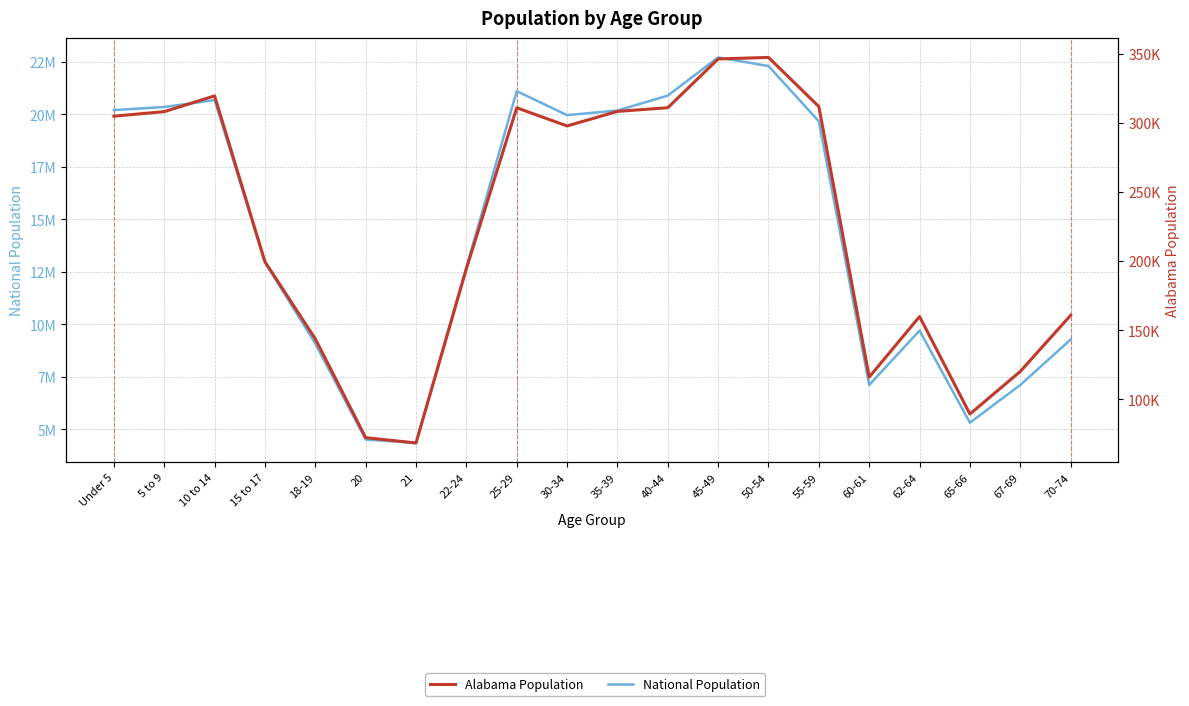

True or false: Alabama Population and National Population cross at least once.

False